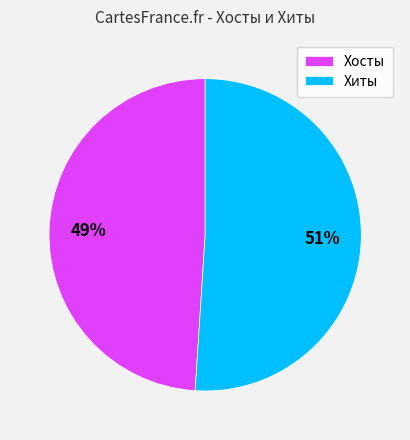

The Хиты slice represents 51% of the pie. True or false?

True